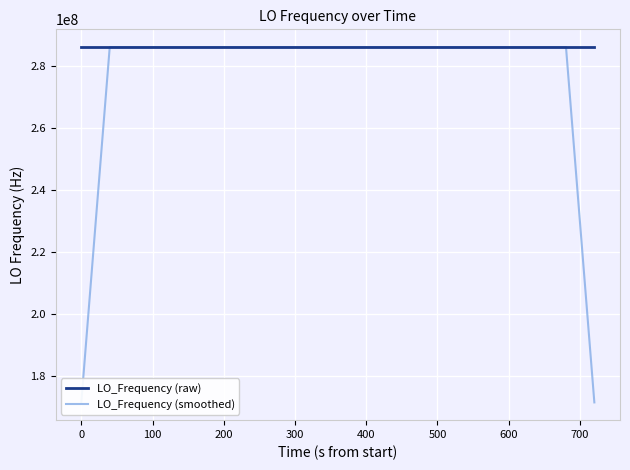

Rank the series by their average value, from lowest to highest.

LO_Frequency (smoothed), LO_Frequency (raw)